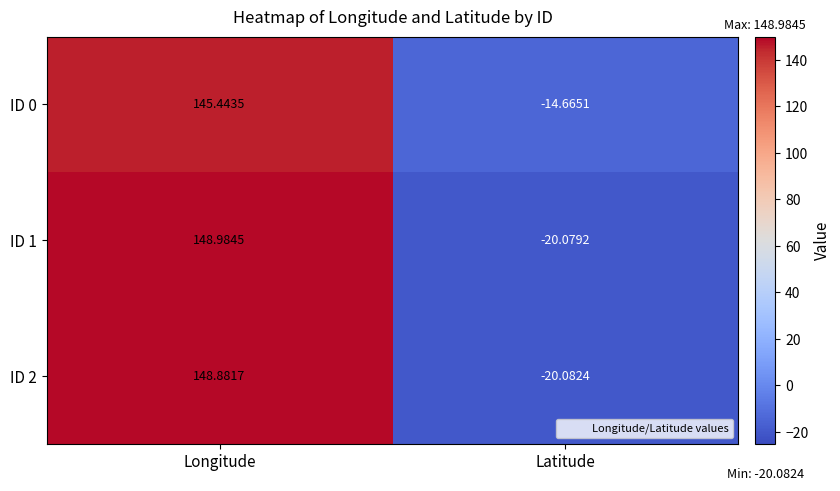

Rank the categories by ID 0 value from lowest to highest.

Latitude, Longitude